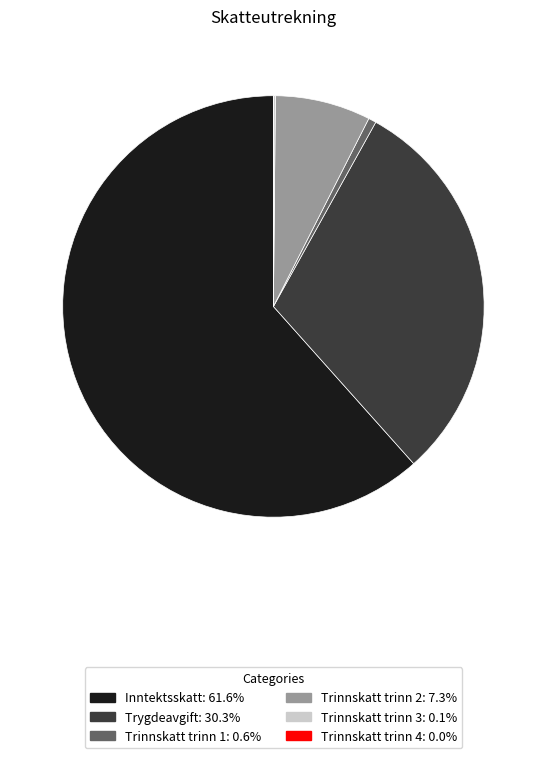

Does Inntektsskatt represent more than half of the total?

Yes